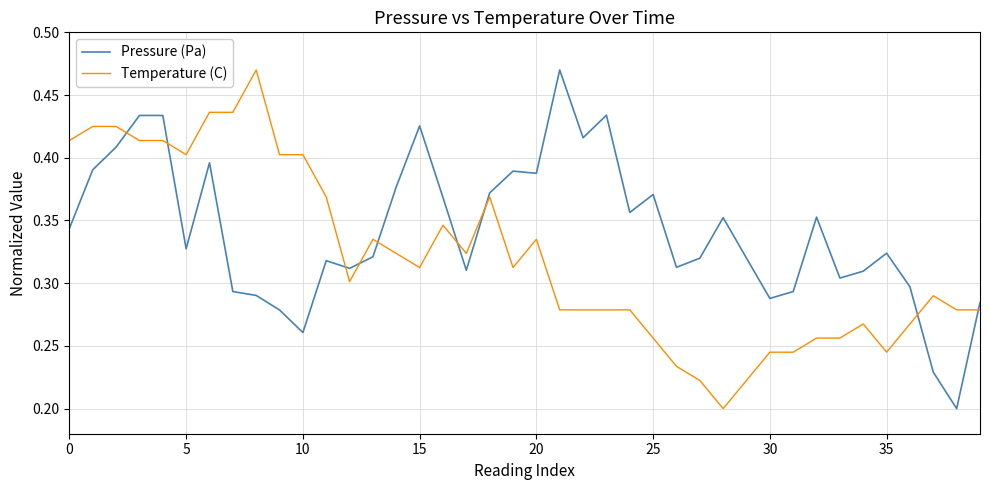

List the series in order of their overall mean, highest first.

Pressure (Pa), Temperature (C)